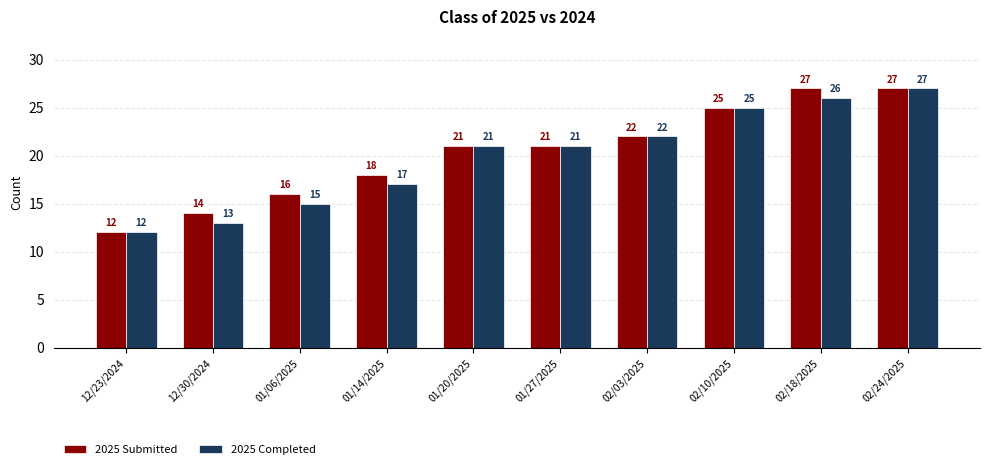

What is the difference between the maximum and minimum values in the 2025 Completed series?

15